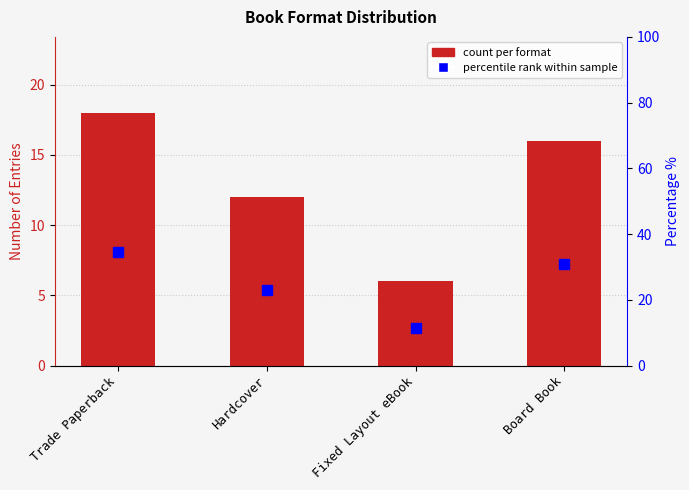

At which label does Count first exceed 16?

Trade Paperback